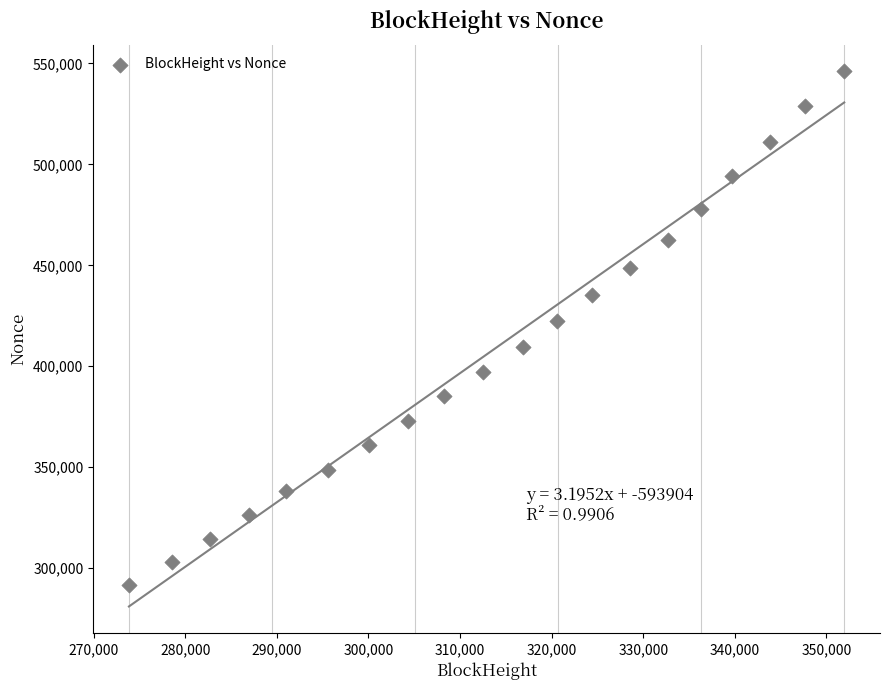

What Y value in the scatter plot is closest to 418875?

422466